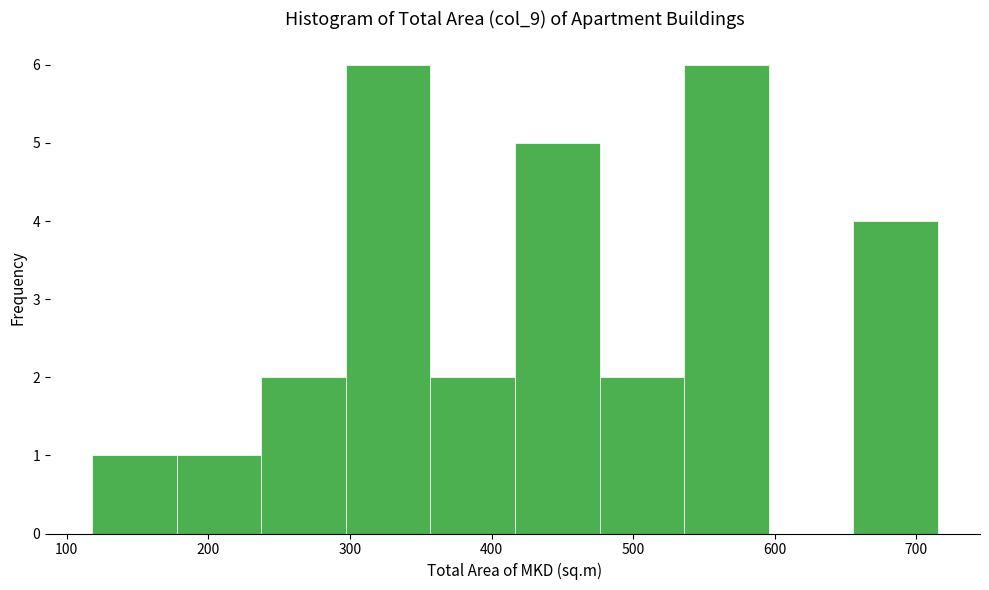

How tall is the bar that spans 480 to 540 on the x-axis? Neither the bar edges nor the heights are printed on the chart, so give them approximately, as read against the axes.

2